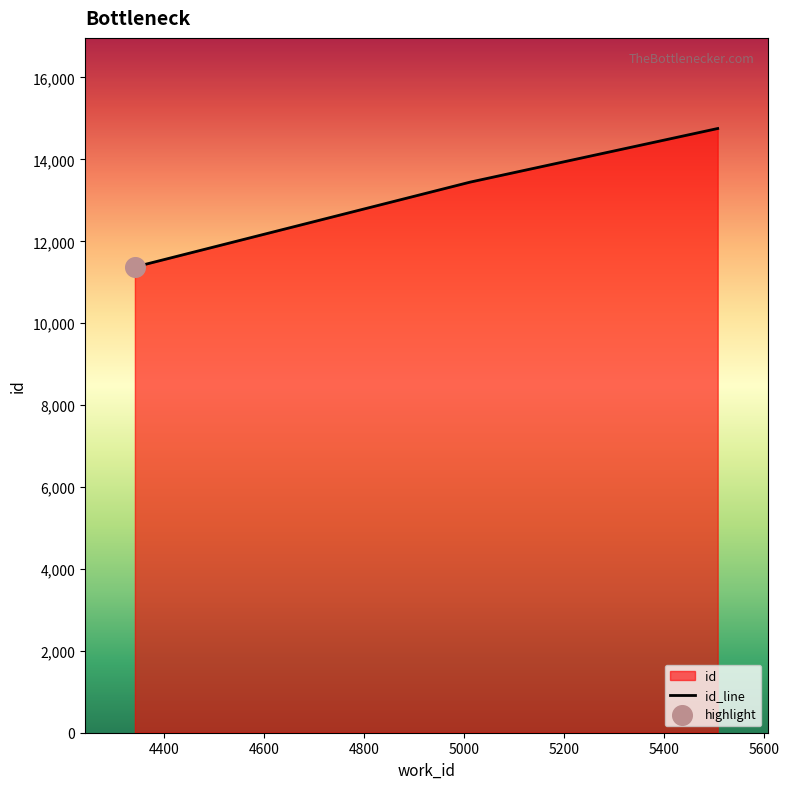

What is the change in value from 4341 to 5012?

+2073